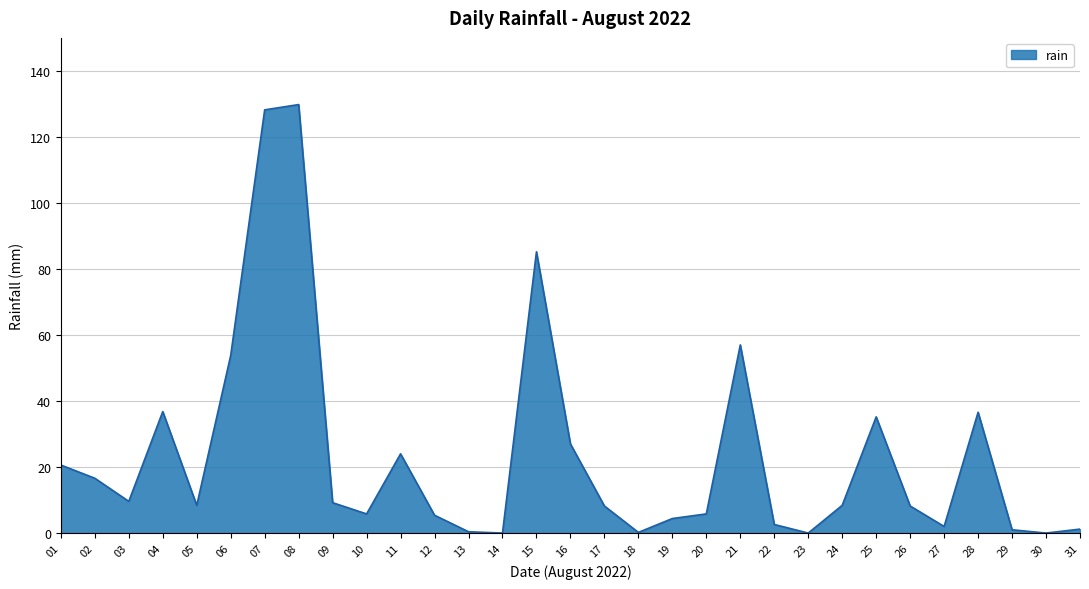

What is the sum of all values?

731.6